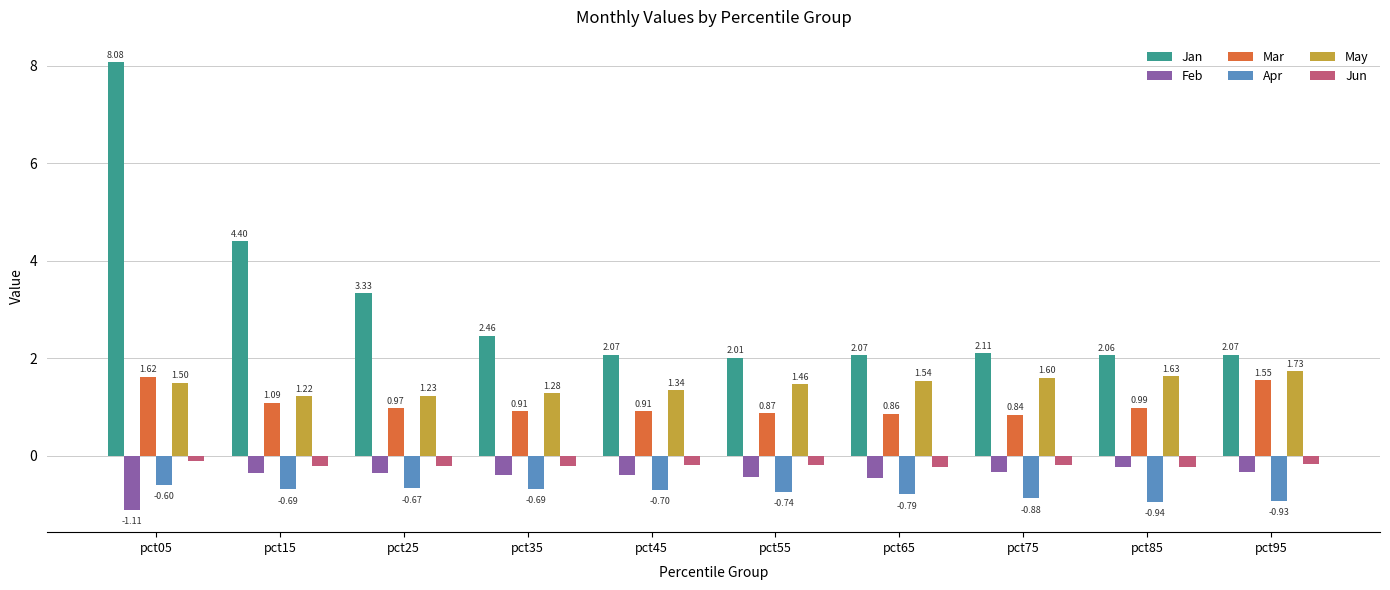

Which category has the lowest value across all series?

pct05